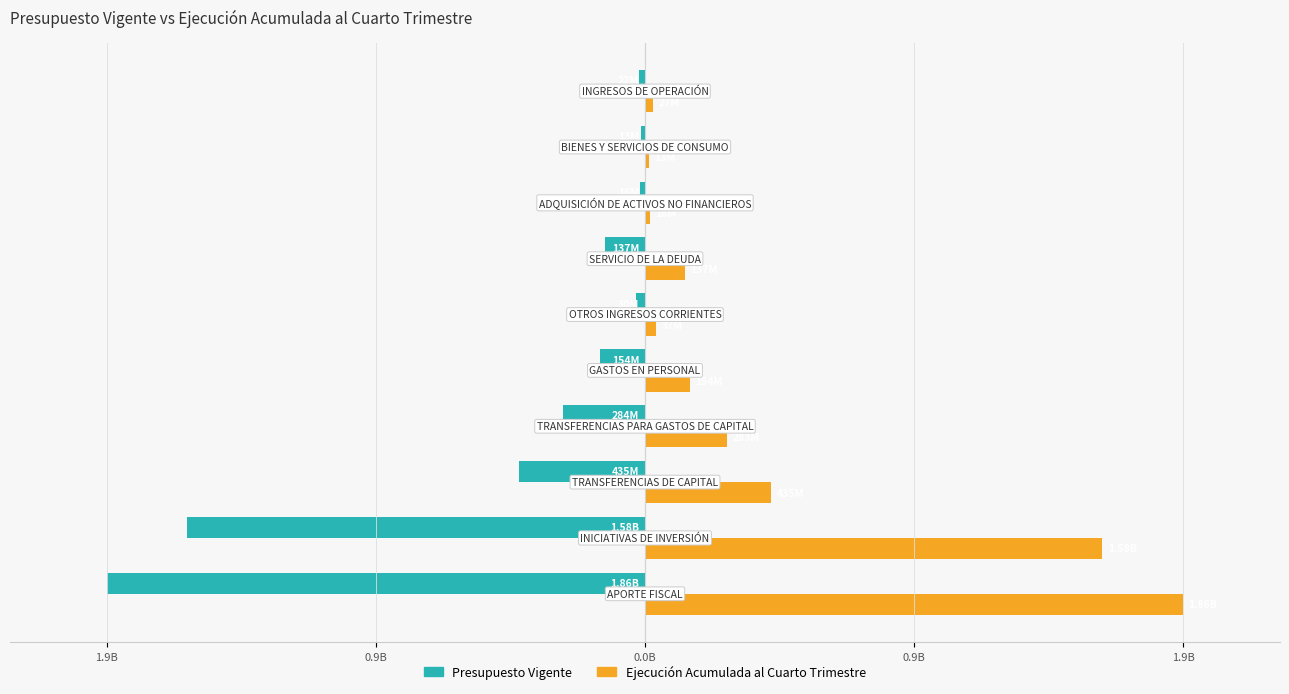

What is the smallest value displayed?

-1859260597